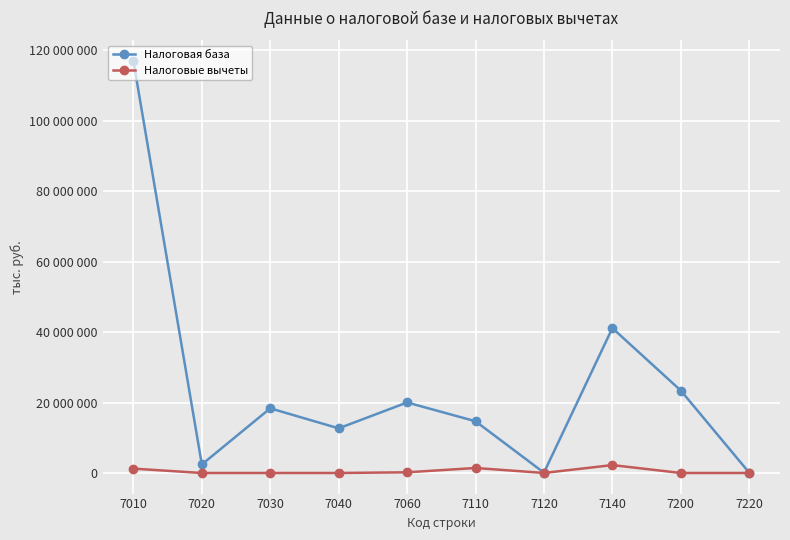

Is this an area chart (filled region under the line)?

No